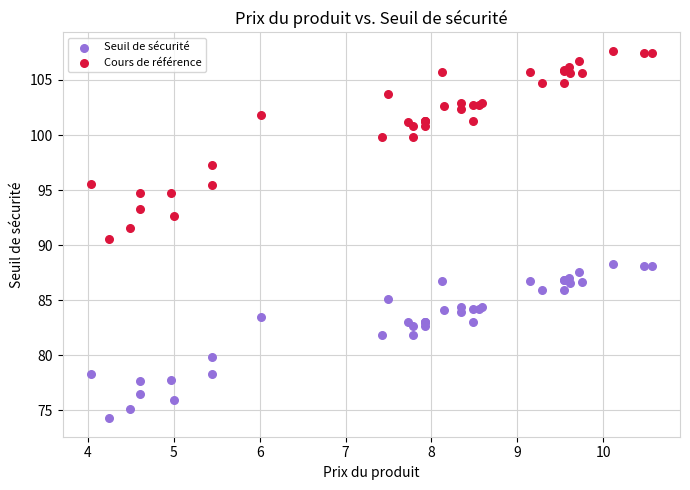

Which series contains the highest Y value?

Cours de référence